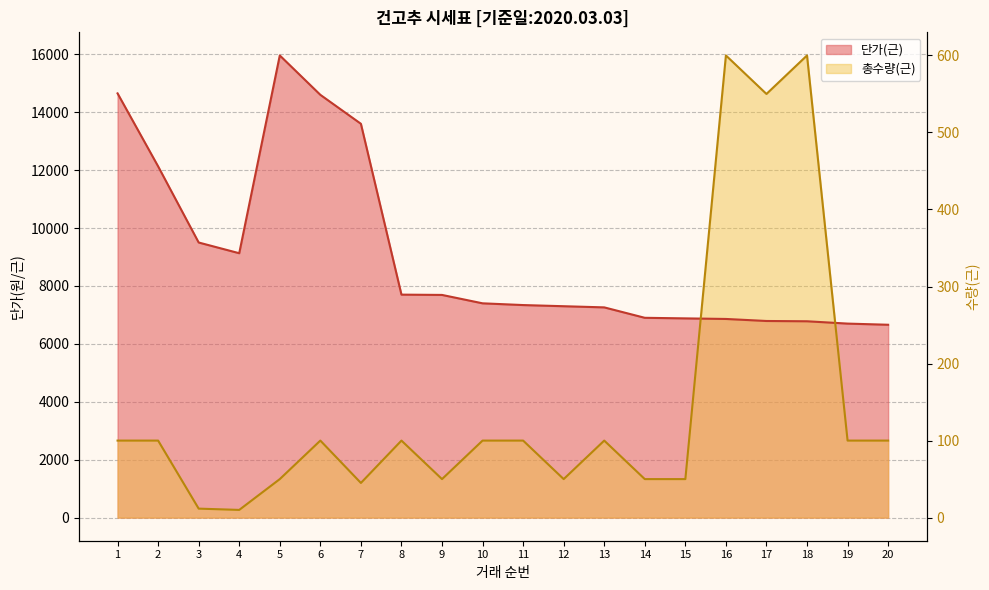

What are all the series names shown in the legend?

단가(근), 총수량(근)